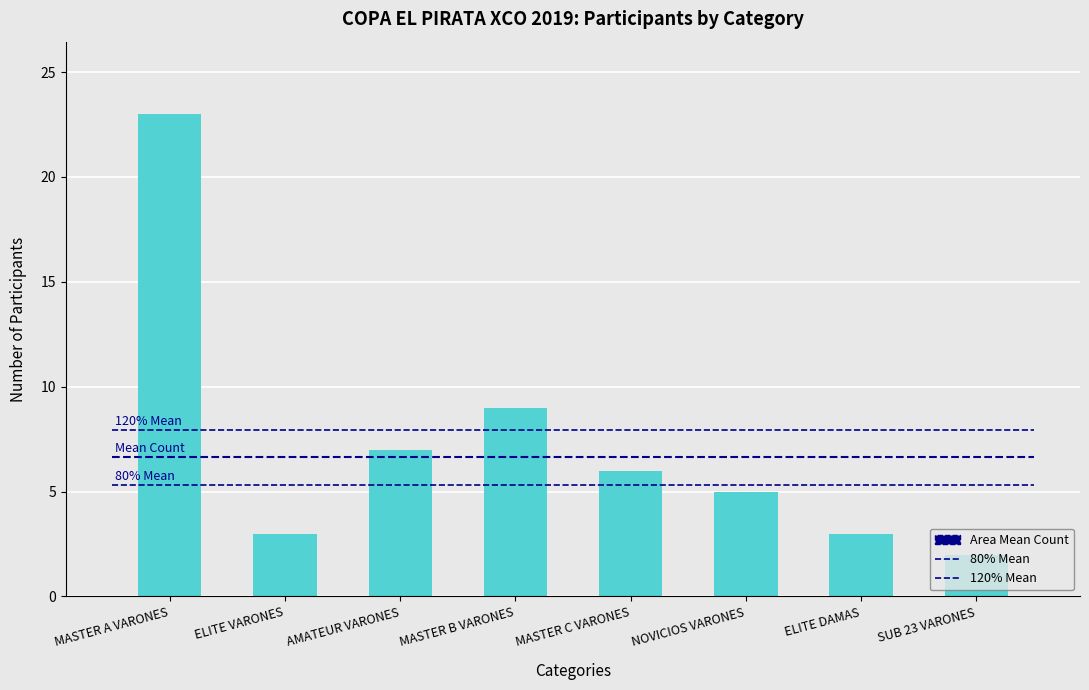

How many values are below 6?

4